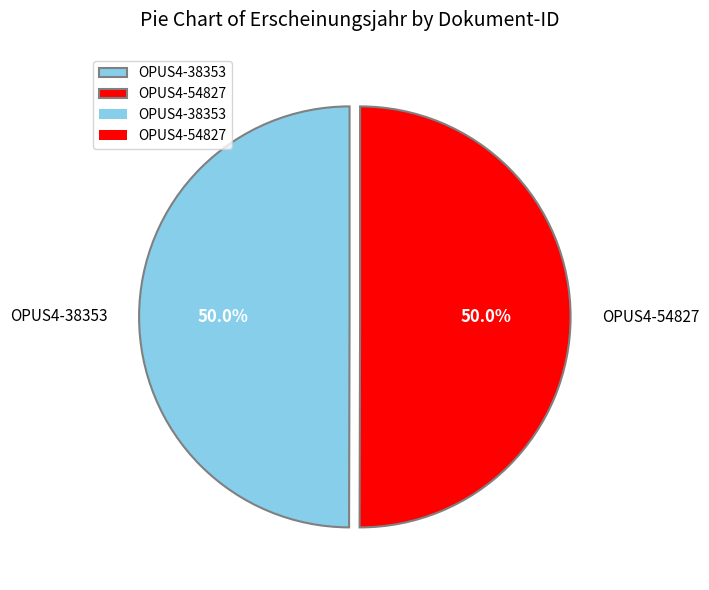

Is it true that OPUS4-38353 is 62% of the pie?

False